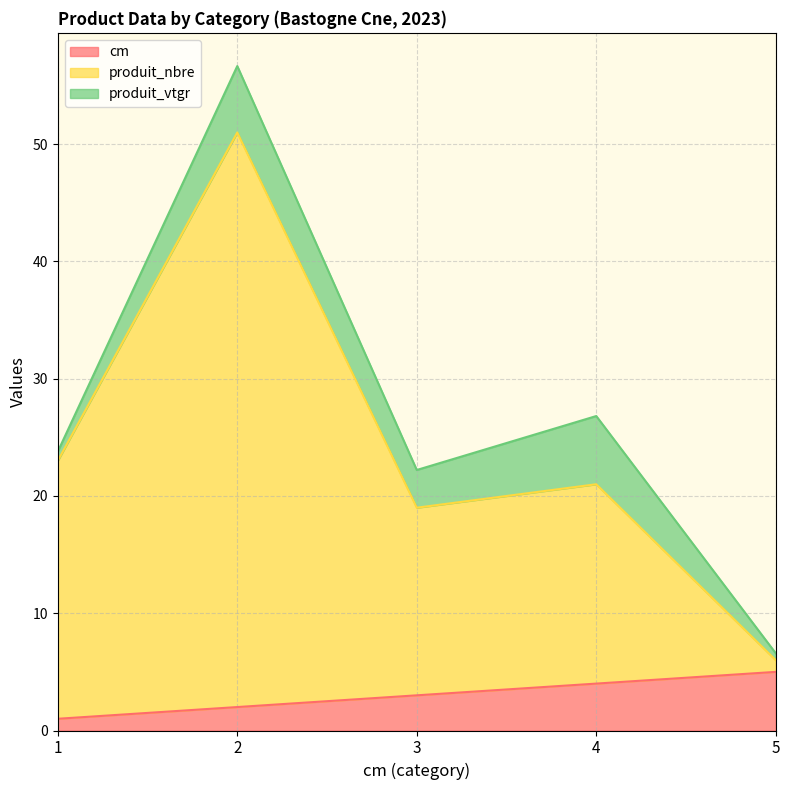

True or false: cm has a value of 3 at 4.

False